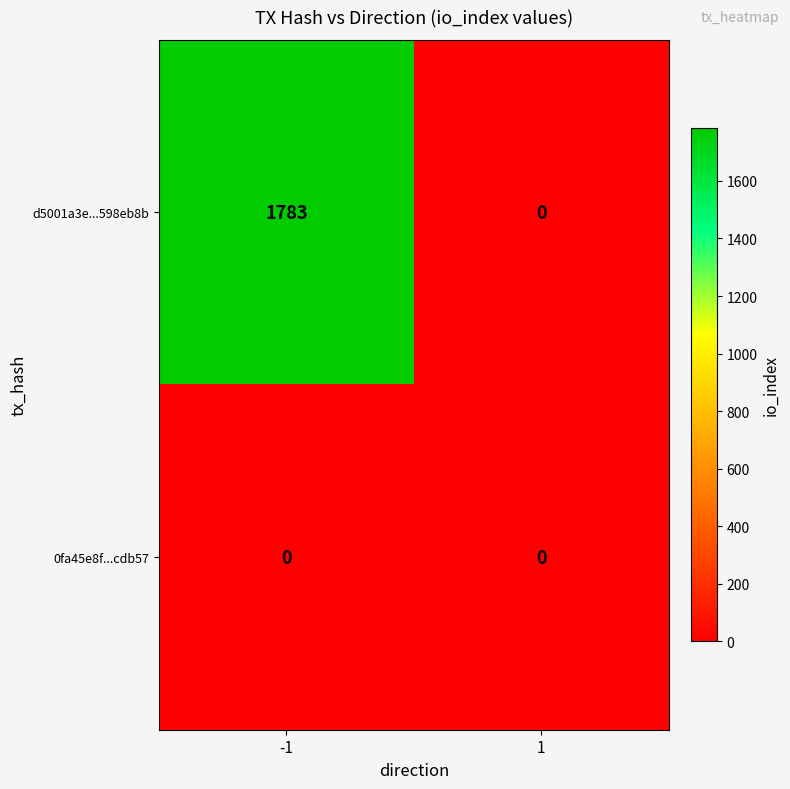

Reading right to left, extract all data points from this chart.

d5001a3e...598eb8b: 0	1783
0fa45e8f...cdb57: 0	0